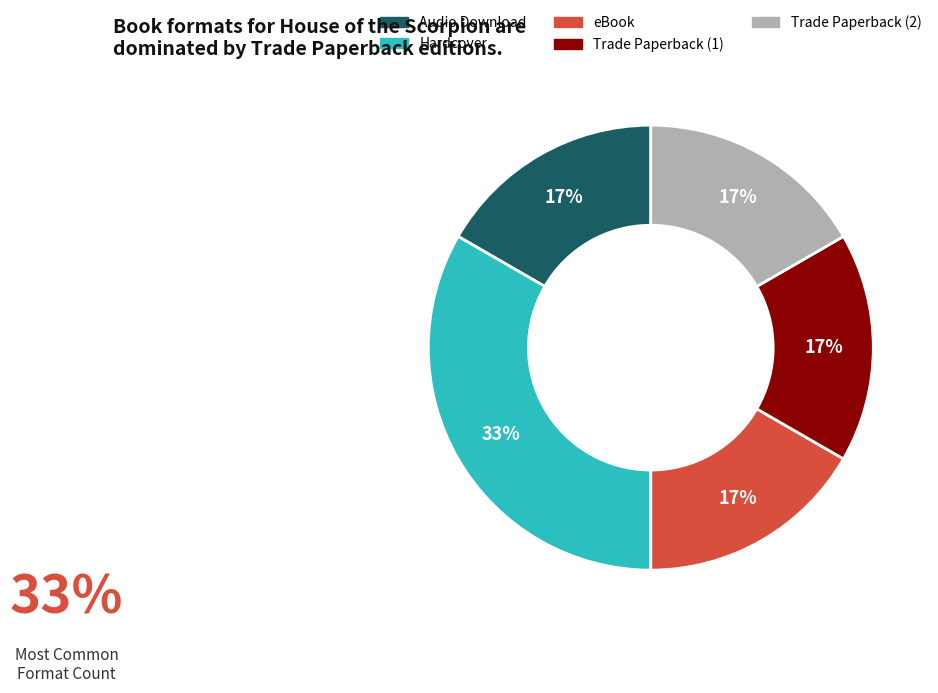

Combined, do Trade Paperback (1) and eBook account for over 50%?

No